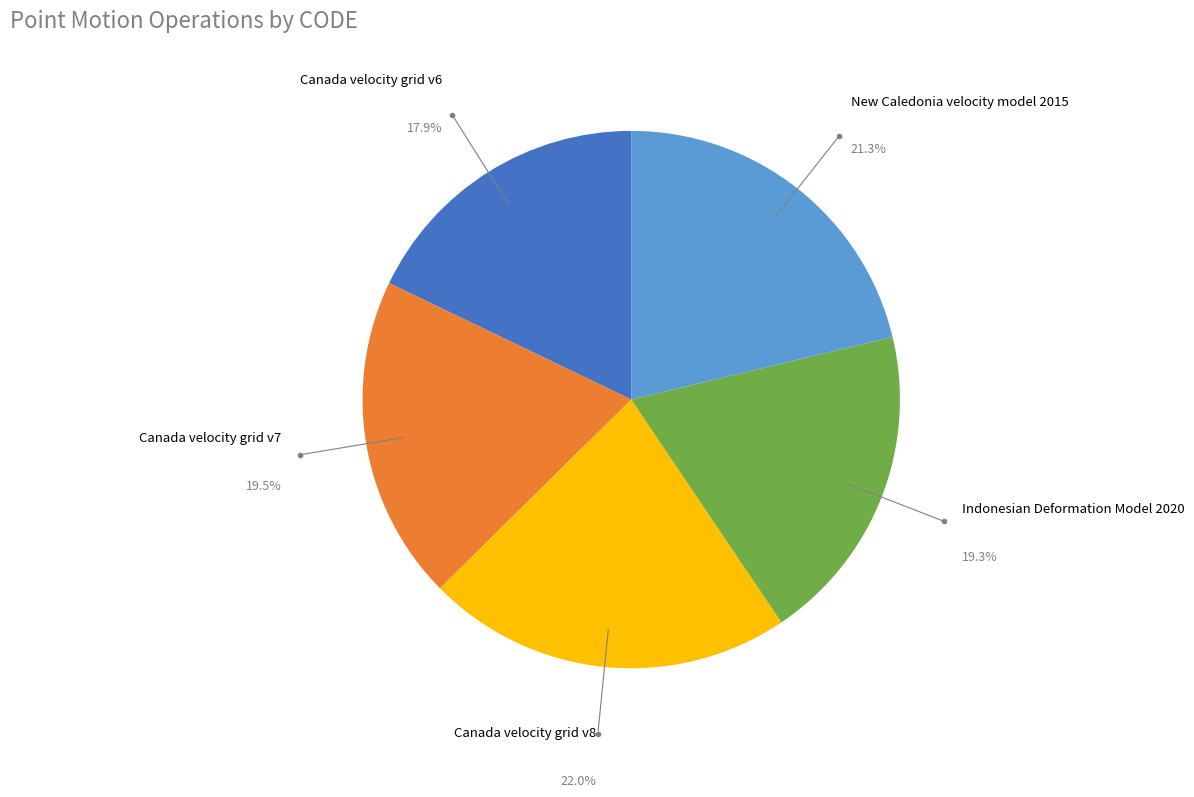

Is there any slice that represents more than half of the pie?

No